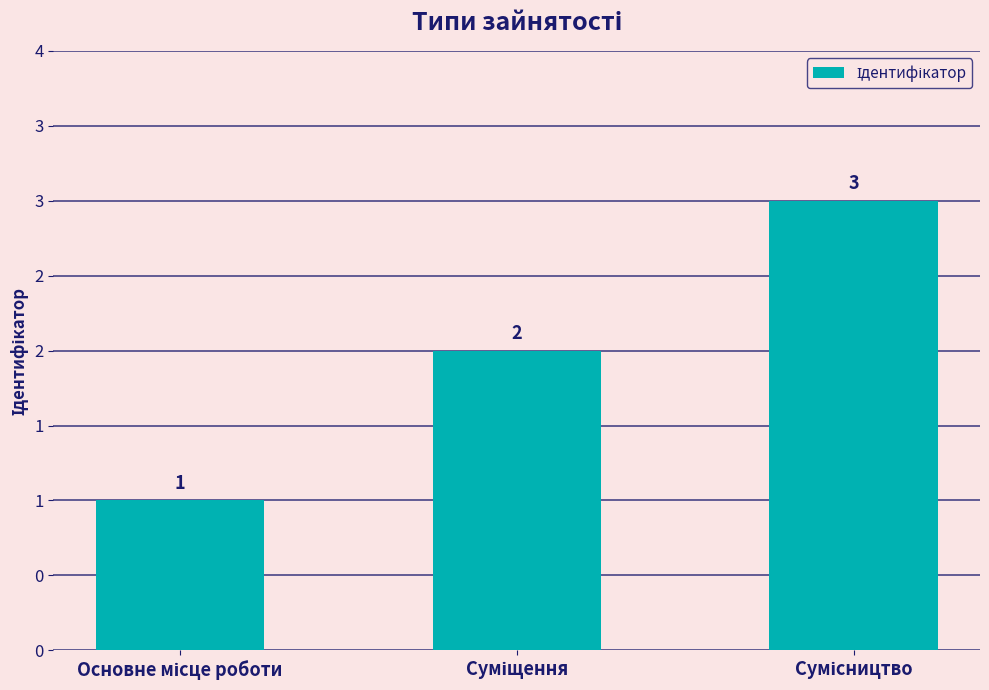

At which label does the data first exceed 2?

Сумісництво